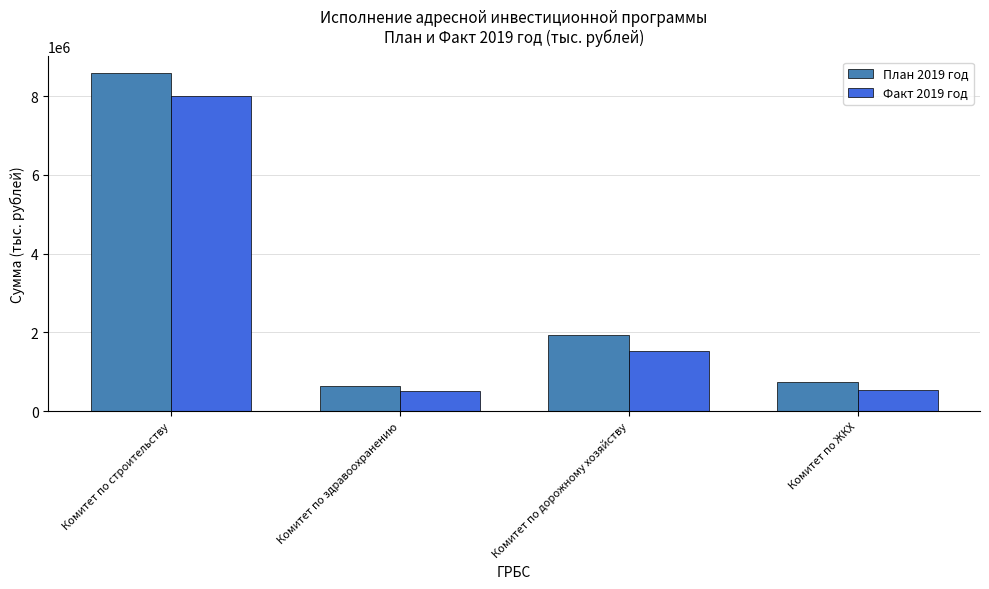

Which category has the highest value across all series?

Комитет по строительству